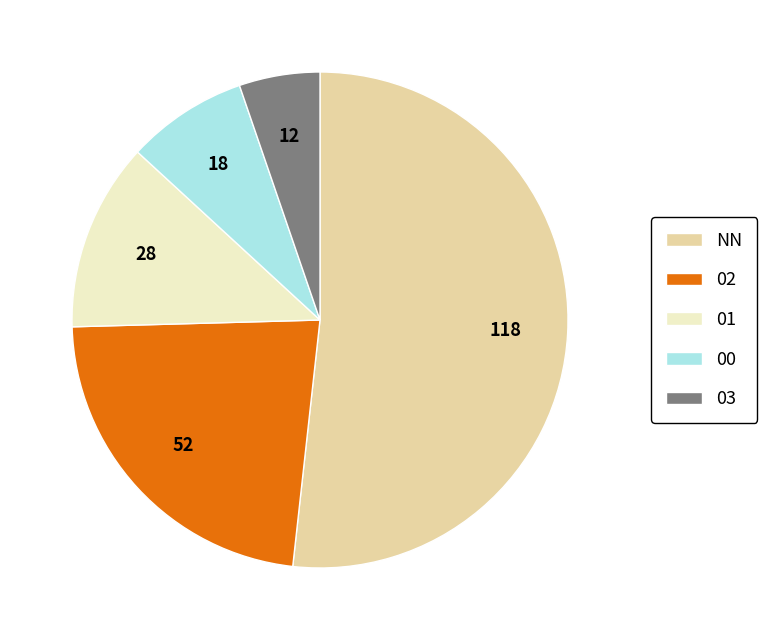

Which category accounts for the majority?

NN